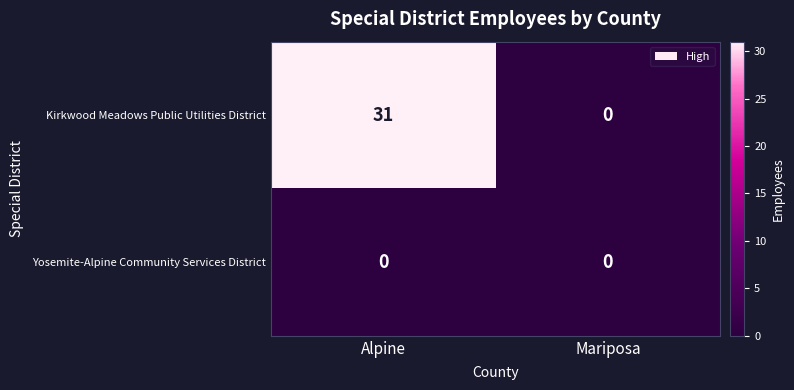

Rank the series by their maximum value, from highest to lowest.

Kirkwood Meadows Public Utilities District, Yosemite-Alpine Community Services District